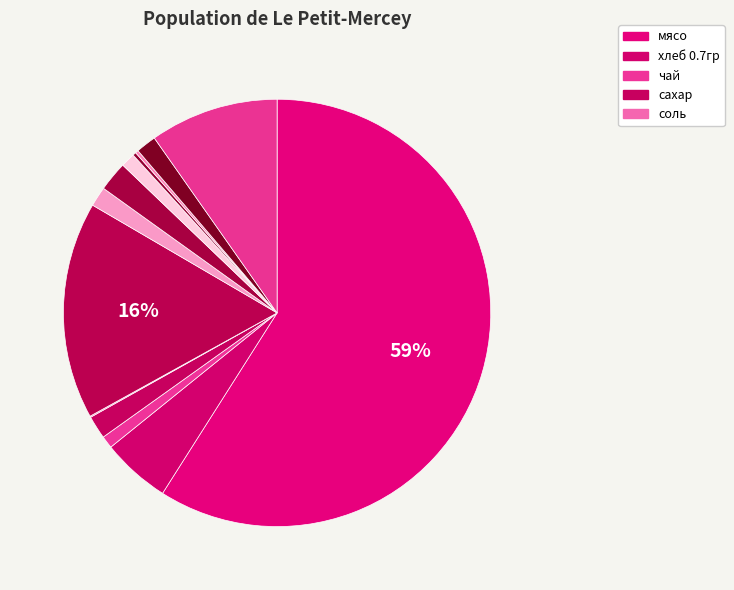

To the nearest percent, what is the average slice percentage?

8%